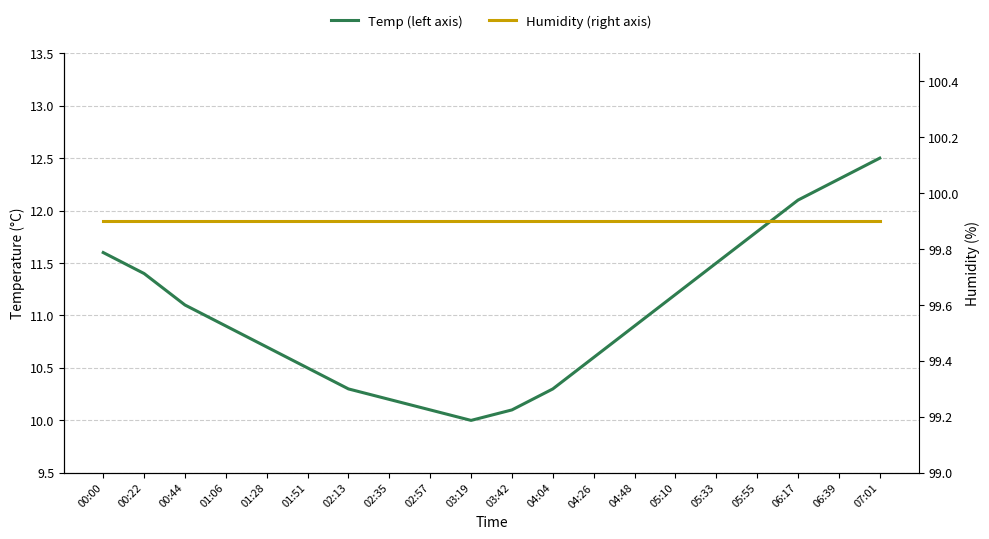

What is the total value across all series at 04:48?

110.8